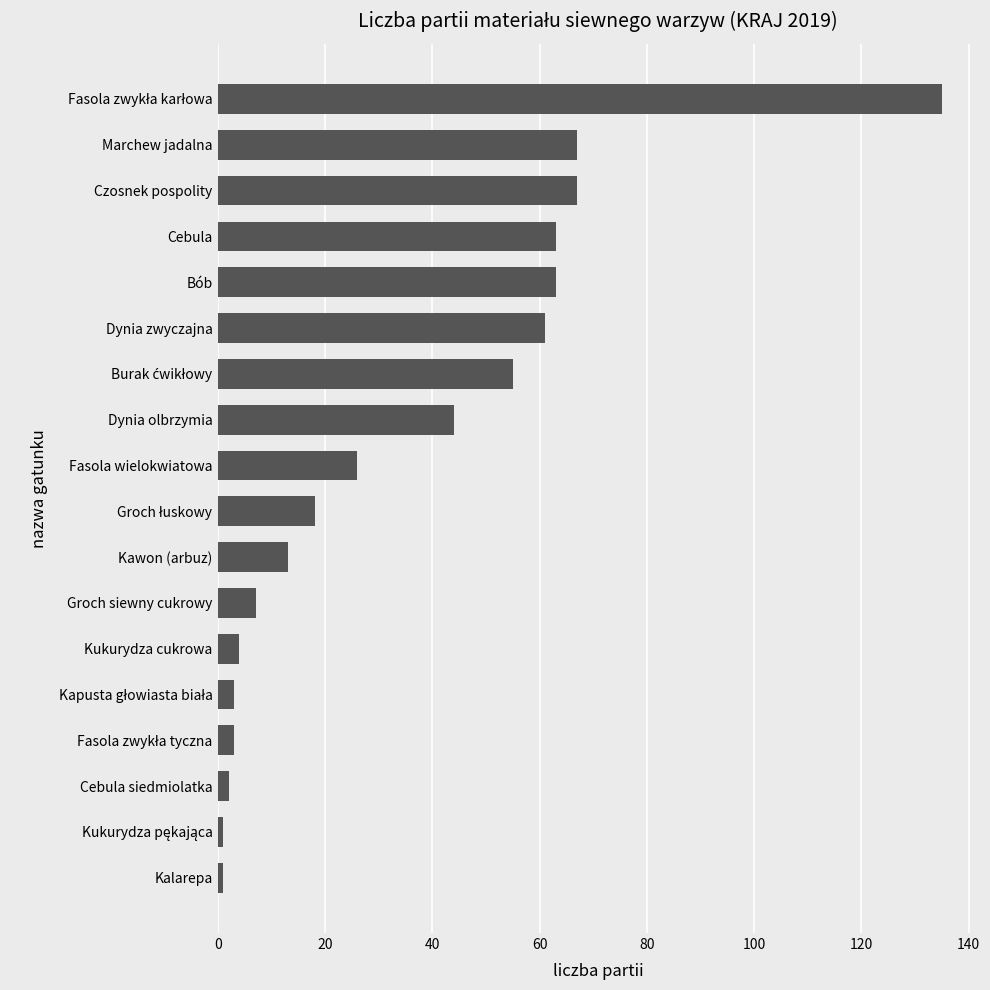

The value at Marchew jadalna is 67. True or false?

True